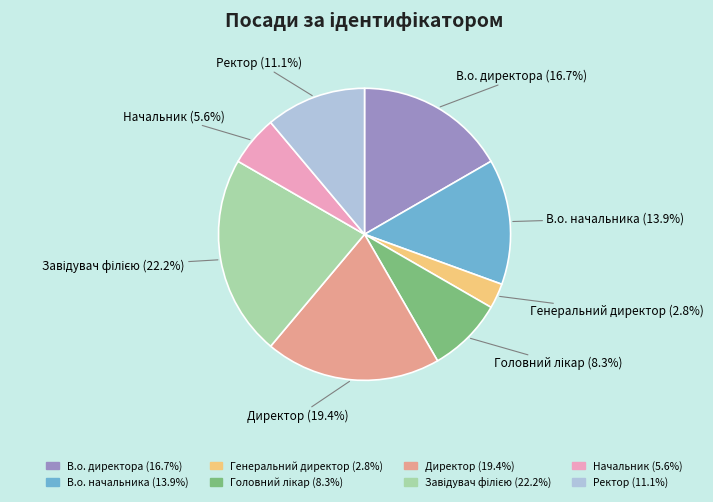

What percentage is NOT represented by В.о. начальника?

86.1%